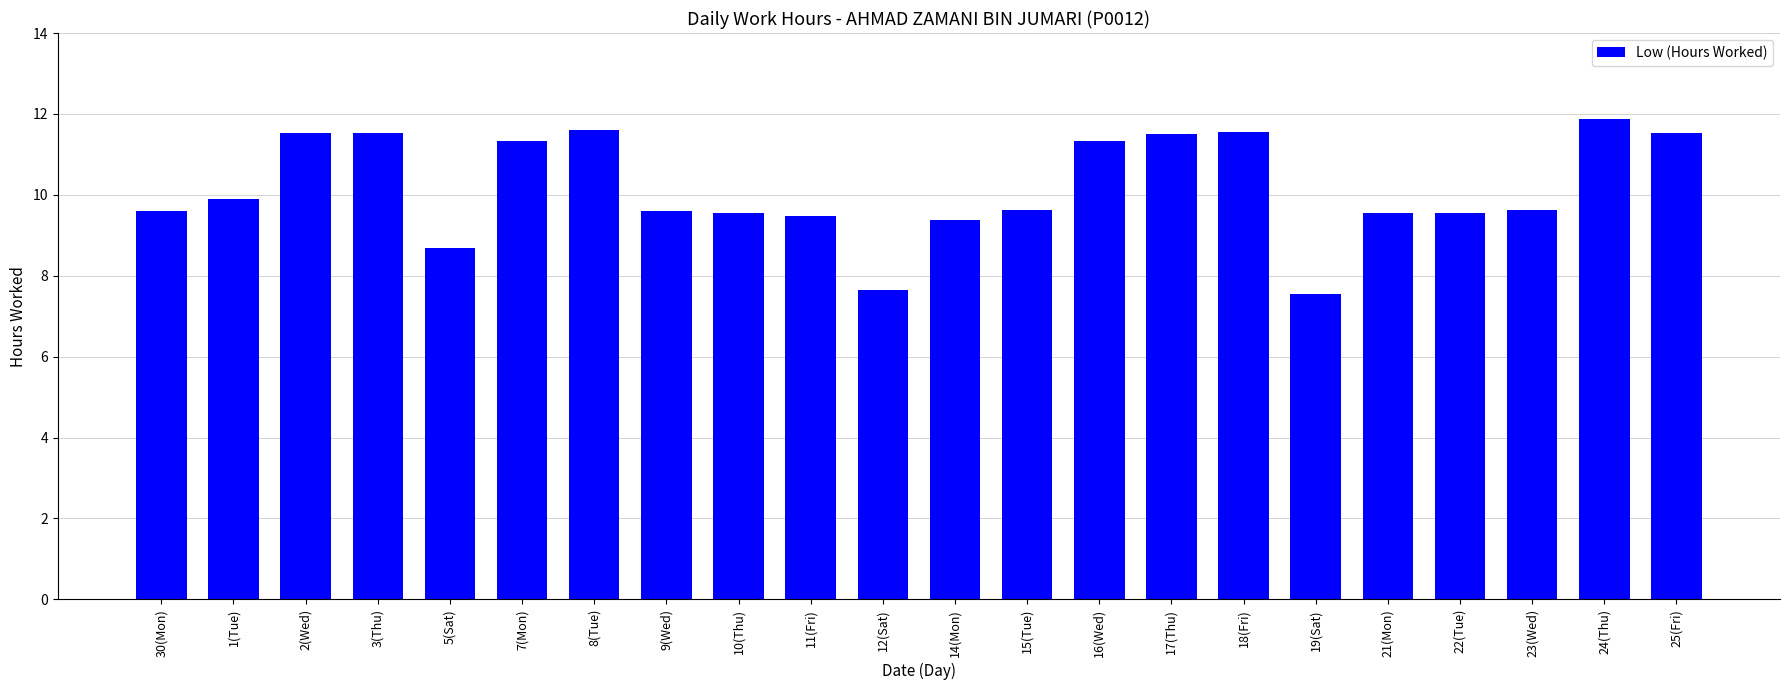

Between 1(Tue) and 17(Thu), which is larger?

17(Thu)